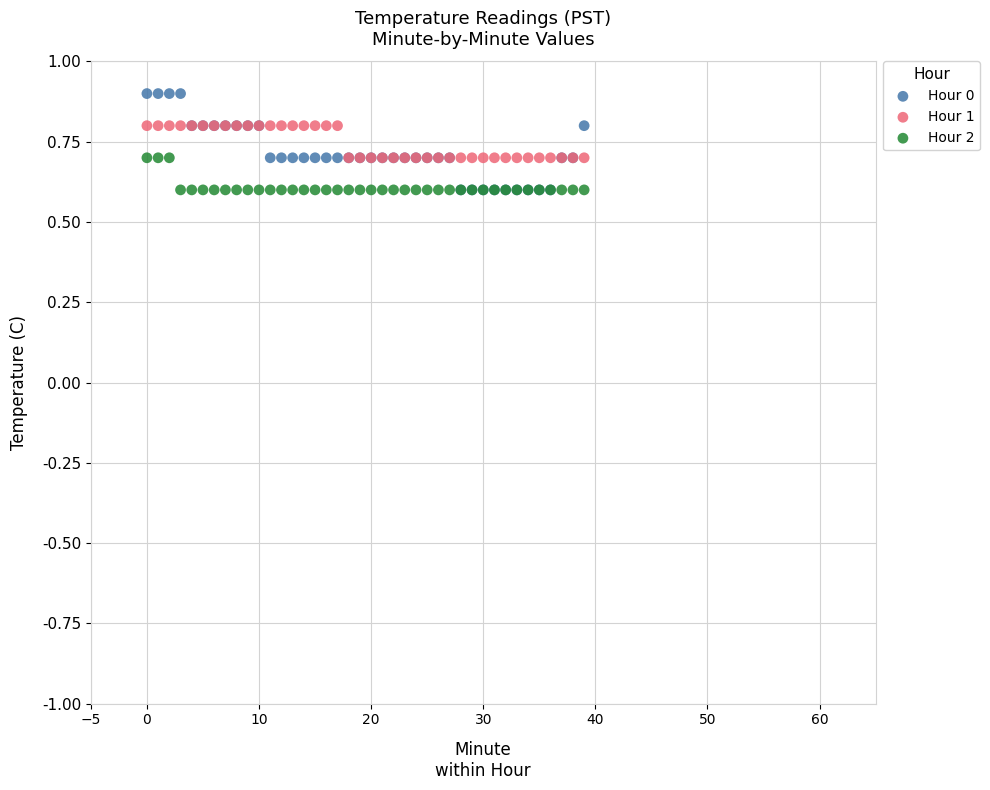

What are all the series names shown in the legend?

Hour 0, Hour 1, Hour 2